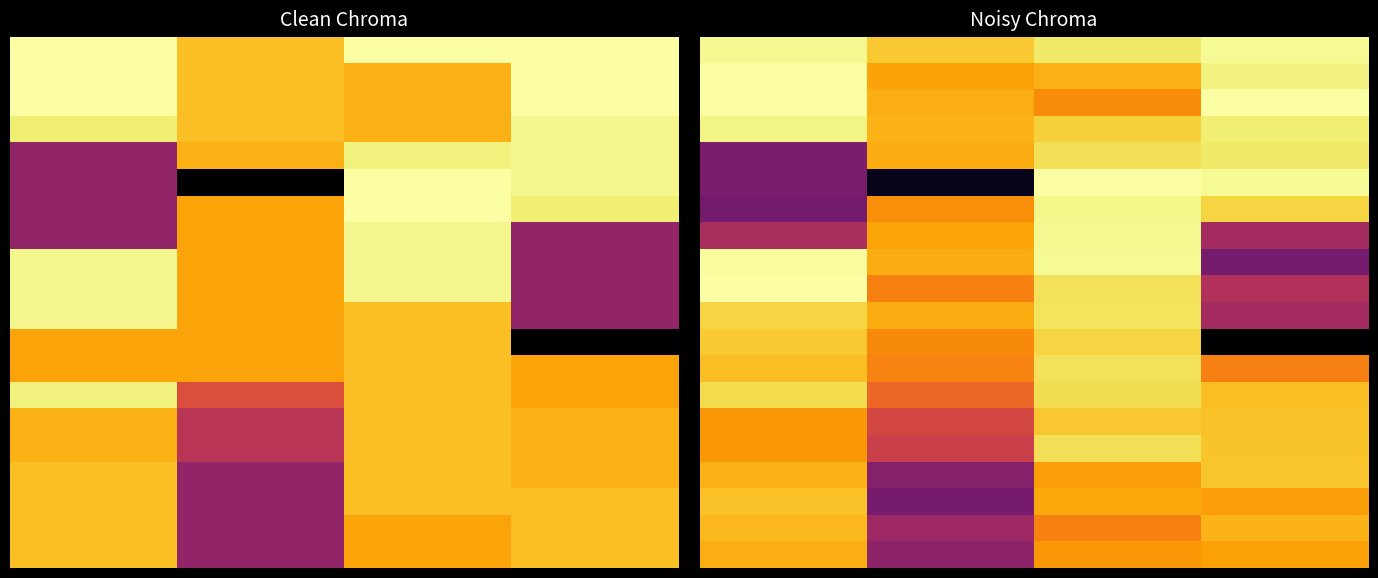

At how many categories does at least one series exceed 0?

4